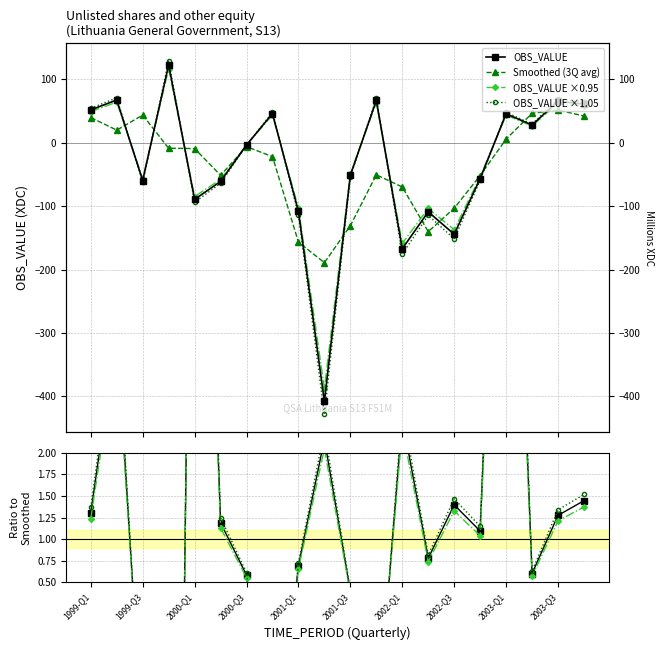

What is the difference between the maximum and minimum values in the OBS_VALUE ×0.95 series?

503.9